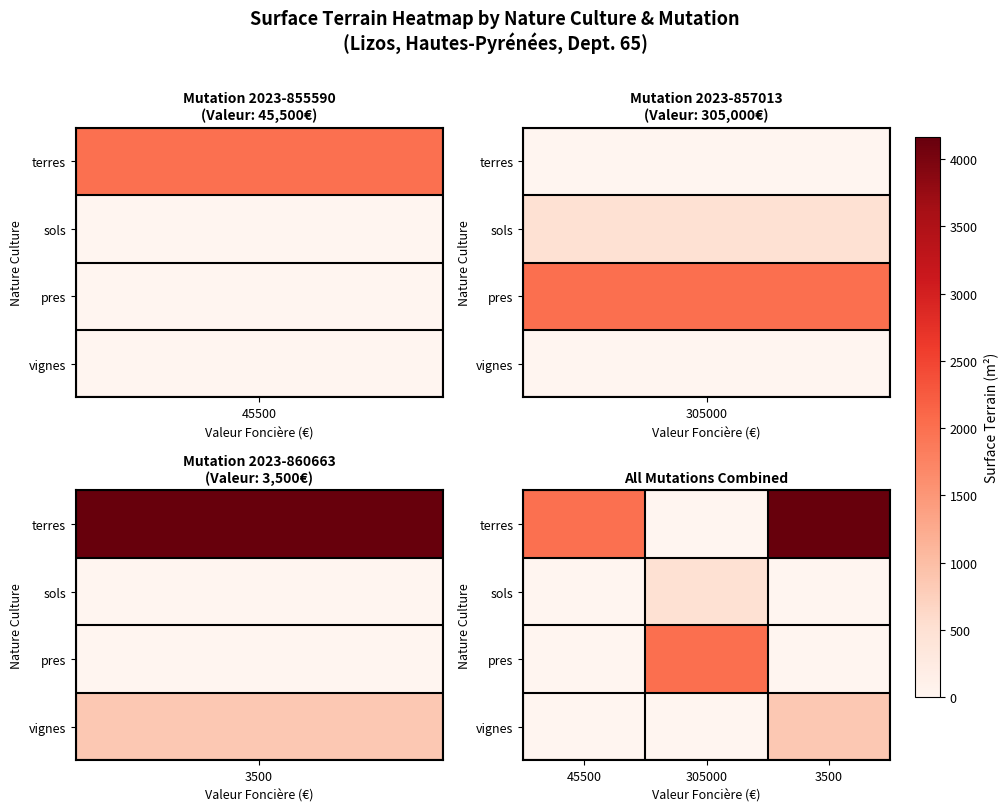

What is the spread (max minus min) of values at 45500?

2000